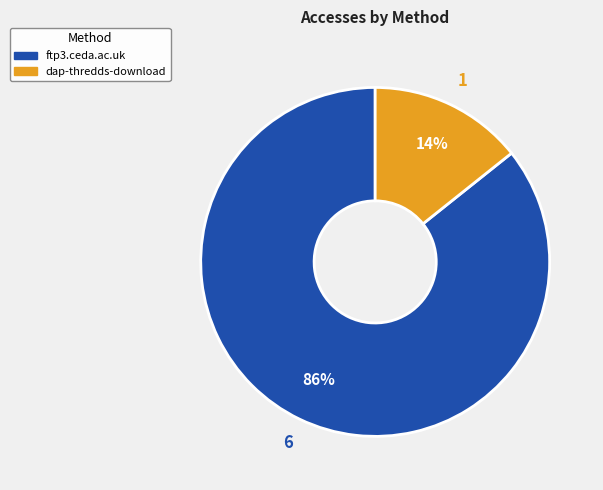

How many slices are in this pie chart?

2